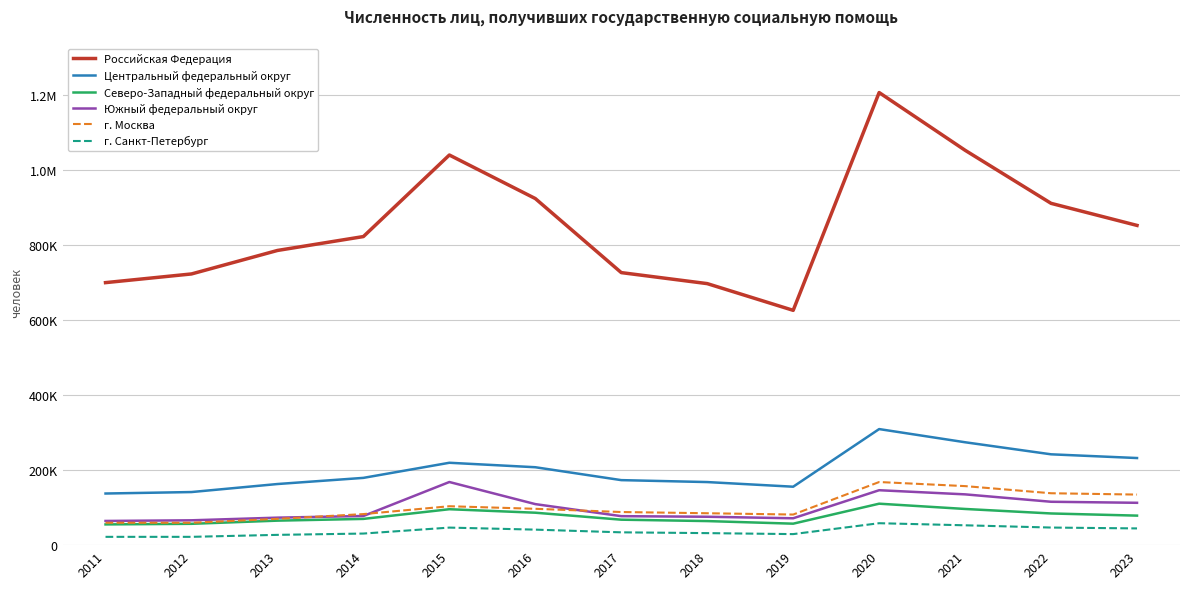

What are all the series names shown in the legend?

Российская Федерация, Центральный федеральный округ, Северо-Западный федеральный округ, Южный федеральный округ, г. Москва, г. Санкт-Петербург